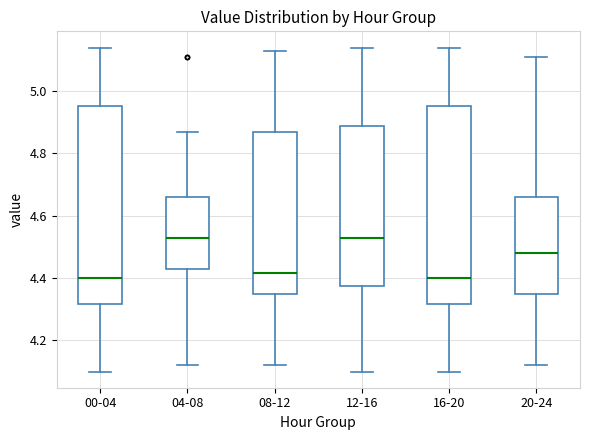

Reading left to right, transcribe this box plot: for each box, give where its median line is, the range the box spans, and where its two whiskers end, as read against the y-axis. The values are not printed on the chart, so give them approximately, as read against the axis.

00-04: median 4.40, box 4.32 to 4.96, whiskers 4.10 to 5.14
04-08: median 4.54, box 4.44 to 4.66, whiskers 4.12 to 4.88
08-12: median 4.42, box 4.34 to 4.88, whiskers 4.12 to 5.14
12-16: median 4.54, box 4.38 to 4.88, whiskers 4.10 to 5.14
16-20: median 4.40, box 4.32 to 4.96, whiskers 4.10 to 5.14
20-24: median 4.48, box 4.34 to 4.66, whiskers 4.12 to 5.12